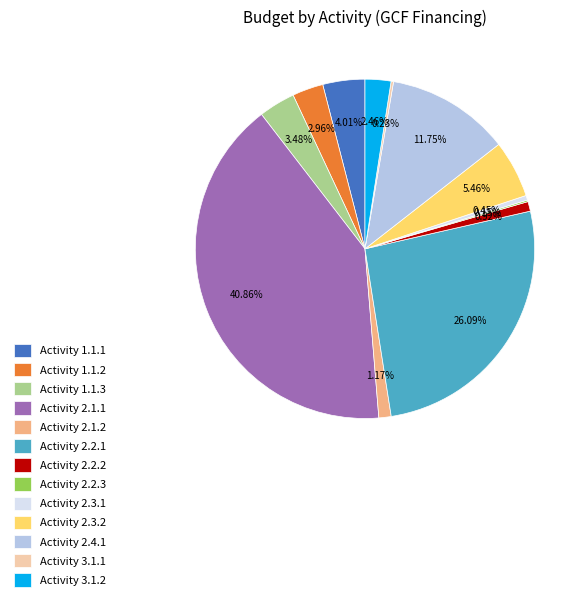

Does Activity 2.1.2 account for over 50% of the chart?

No